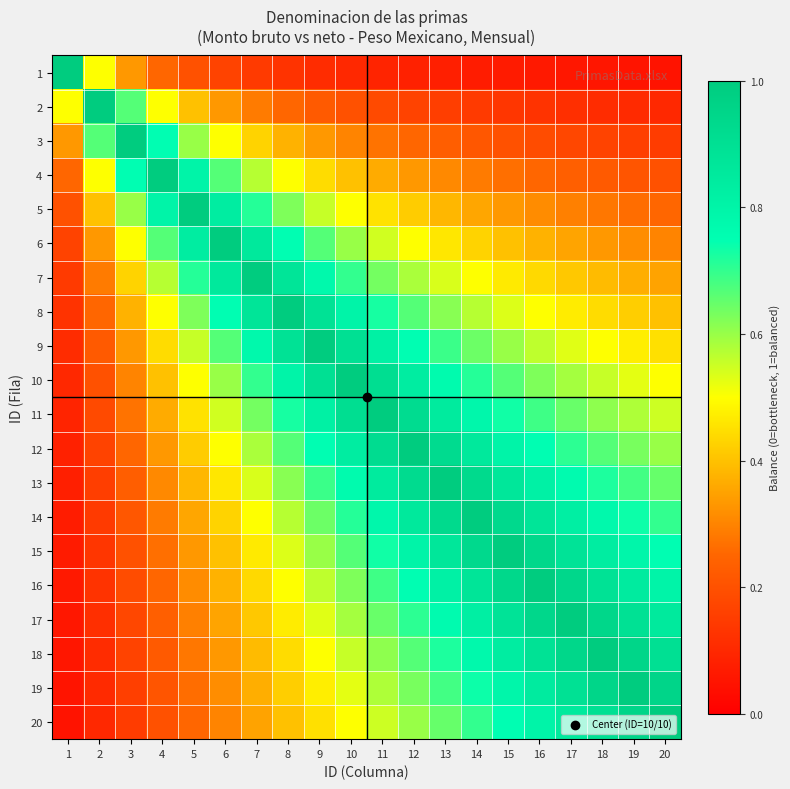

What is the smallest value displayed?

0.1